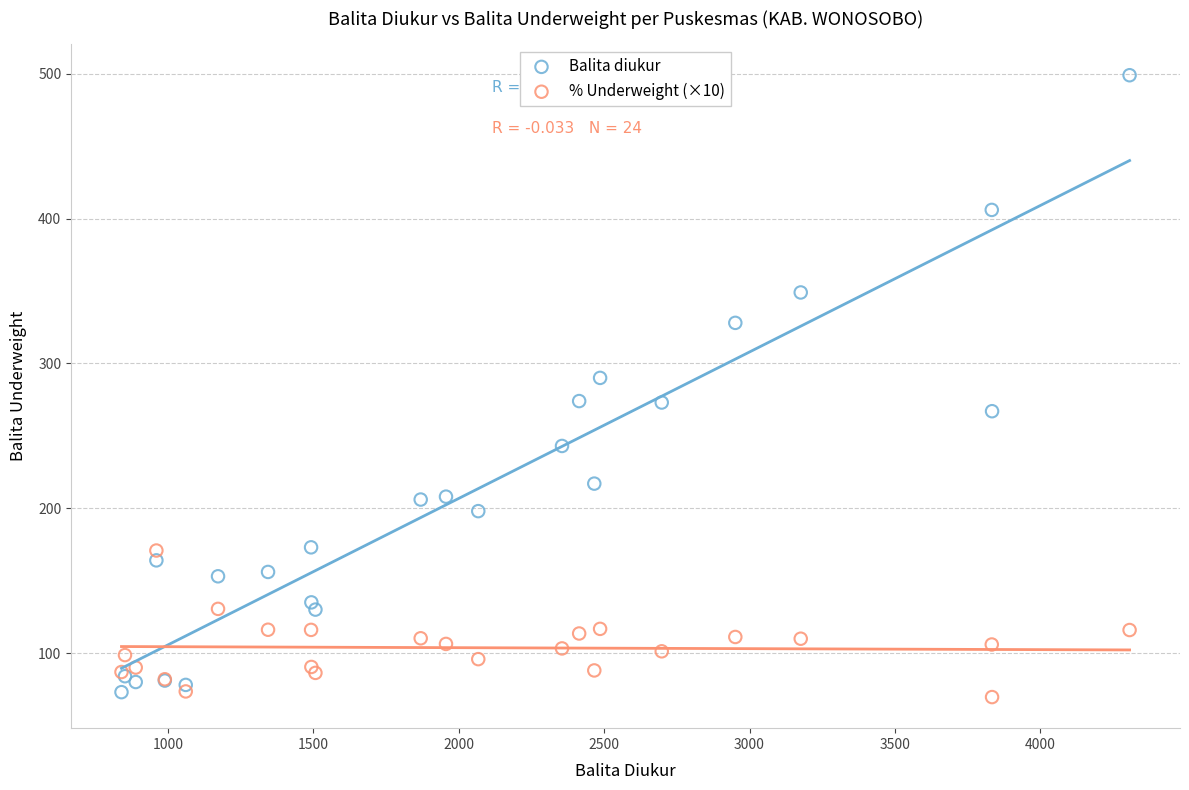

Which series has the largest Y range (max minus min)?

Balita diukur